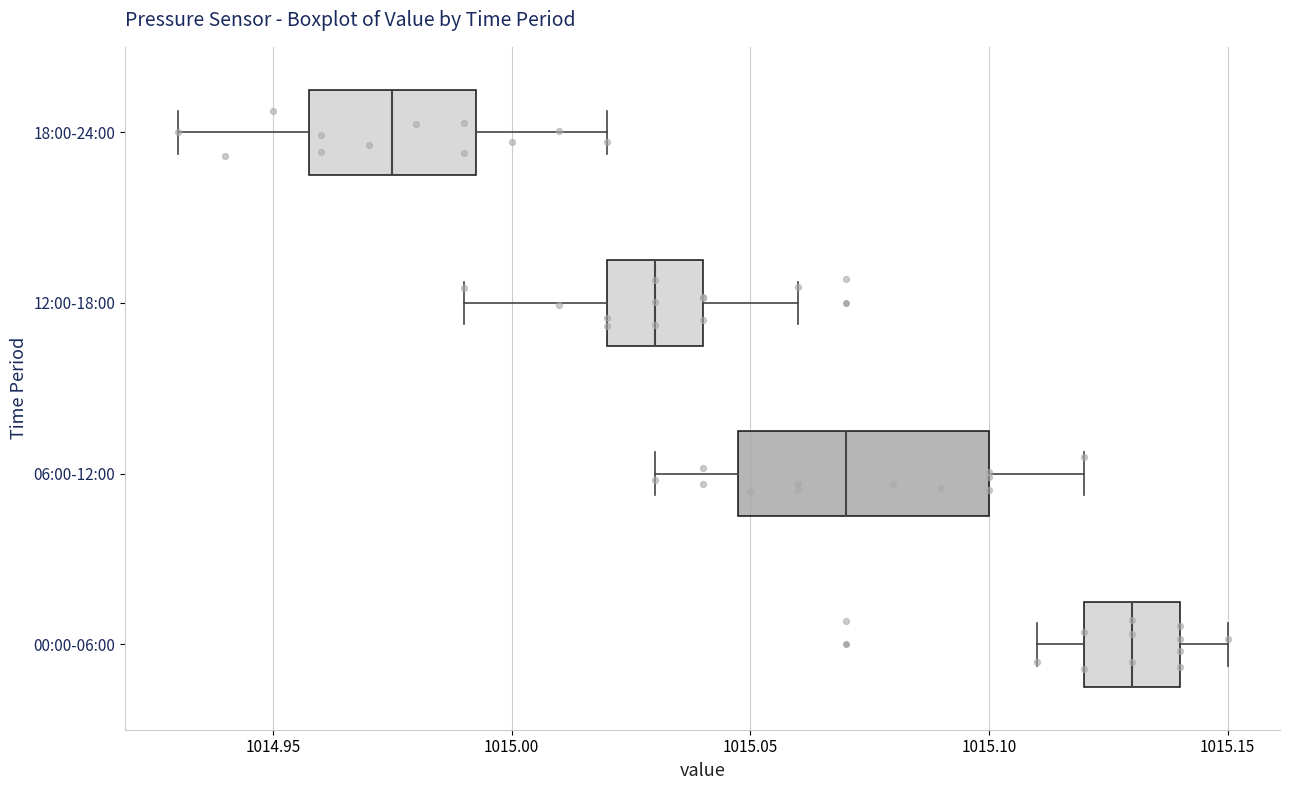

Which box's median line is the furthest to the right?

00:00-06:00